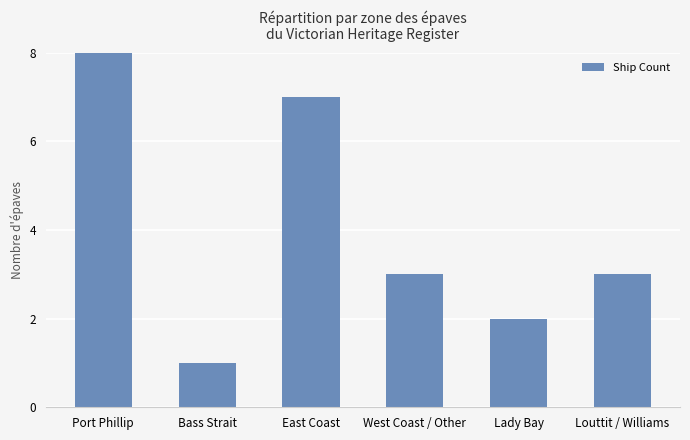

List the labels in order of value, largest first.

Port Phillip, East Coast, West Coast / Other, Louttit / Williams, Lady Bay, Bass Strait